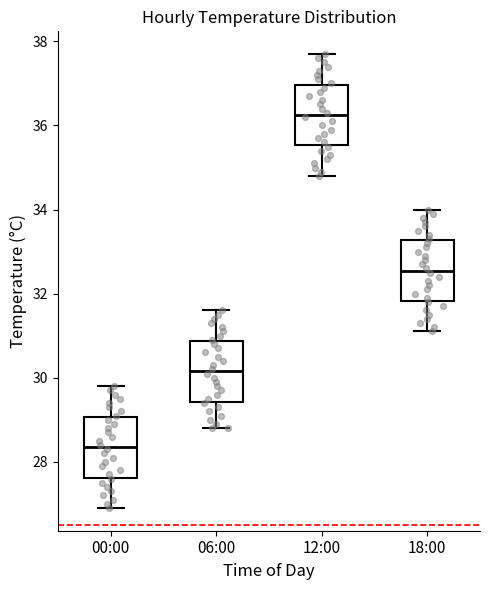

Where does the median line of the box for 12:00 sit on the y-axis? The values are not printed on the chart, so give them approximately, as read against the axis.

36.2